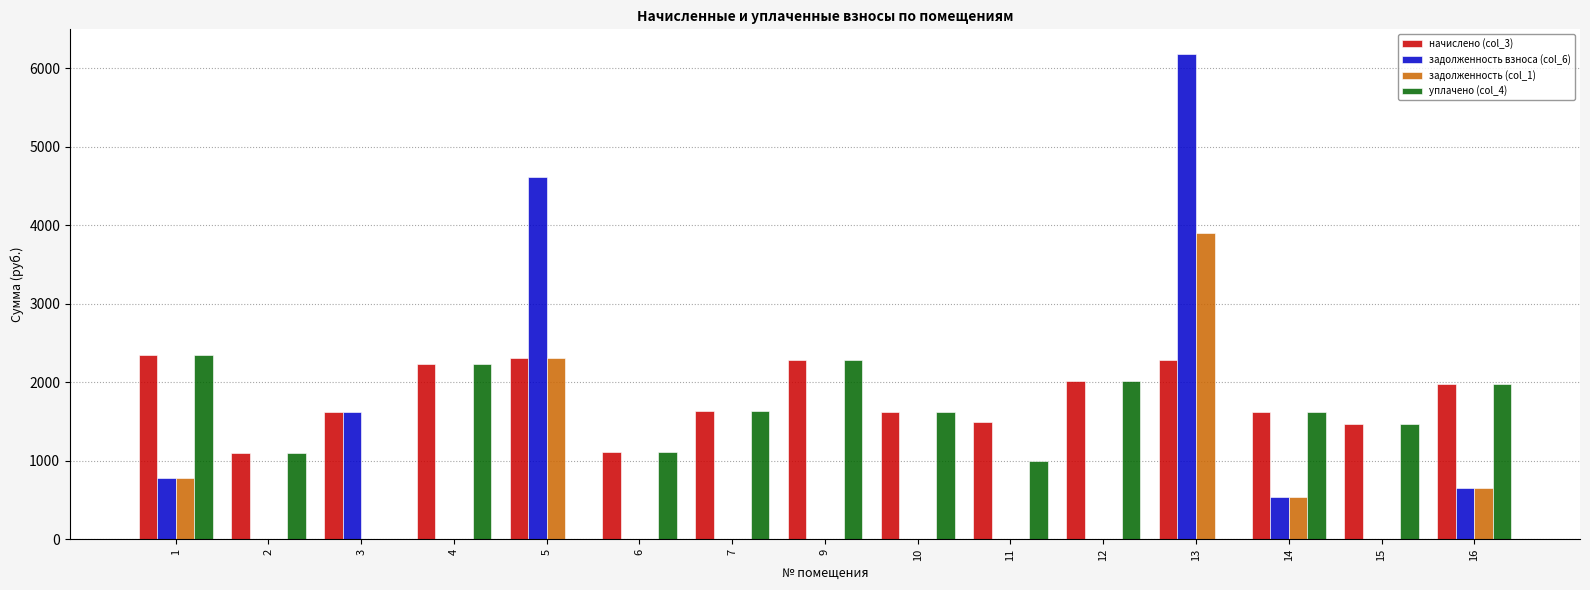

What is the sum of the задолженность (col_1) values at 9 and 5?

2309.6